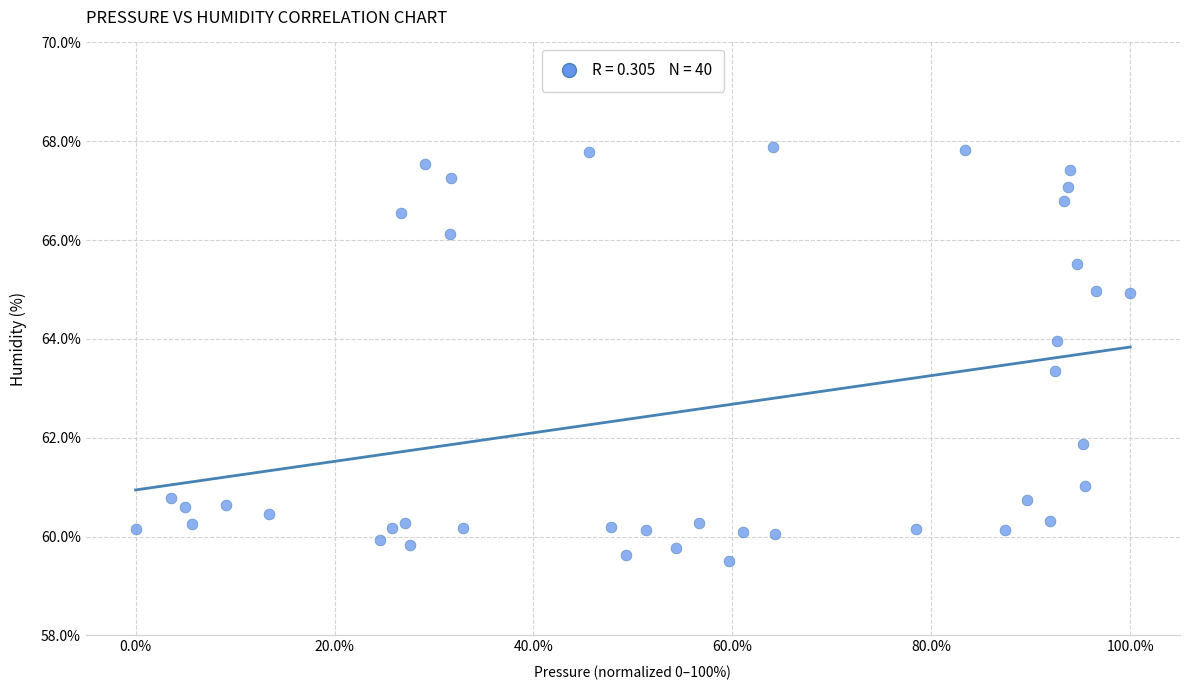

What Y value in the scatter plot is closest to 63?

63.4